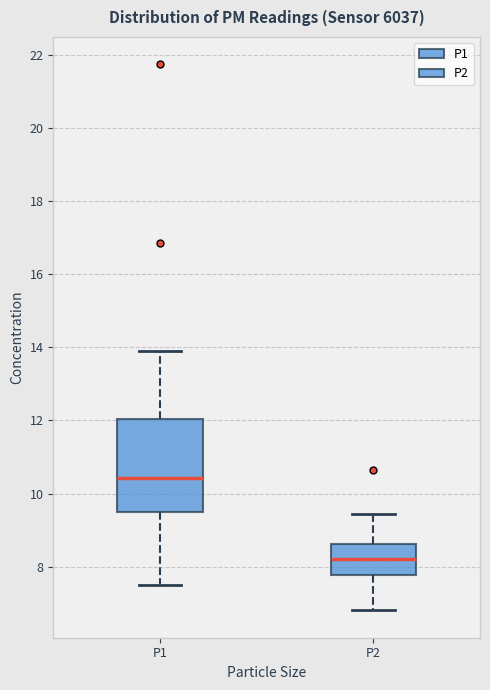

Reading left to right, read every box against the y-axis: the position of its median line, the range the box covers, and the ends of its whiskers. The values are not printed on the chart, so give them approximately, as read against the axis.

P1: median 10.4, box 9.4 to 12.0, whiskers 7.6 to 14.0
P2: median 8.2, box 7.8 to 8.6, whiskers 6.8 to 9.4